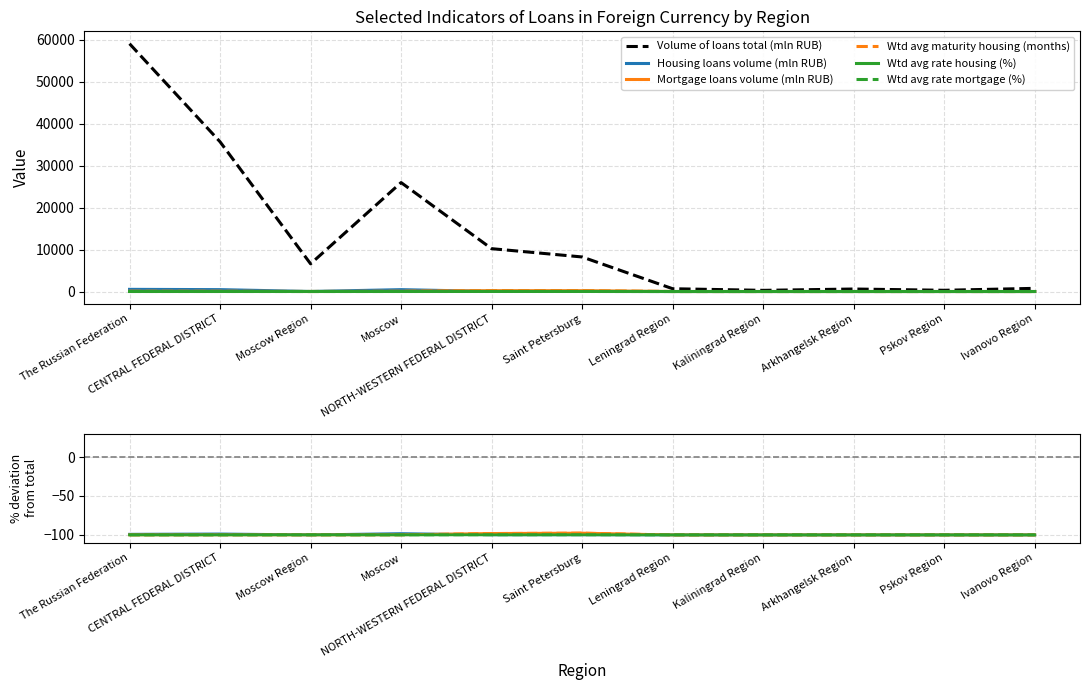

True or false: Mortgage loans volume (mln RUB) and Volume of loans total (mln RUB) intersect in this chart.

False